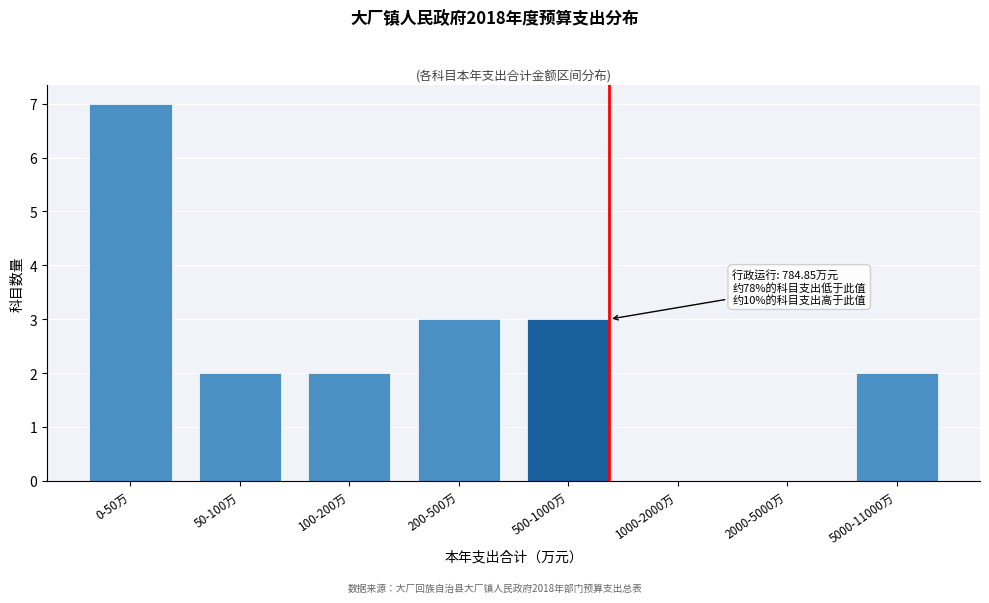

Reading left to right, transcribe all the data shown in this chart.

0-50万=7	50-100万=2	100-200万=2	200-500万=3	500-1000万=3	1000-2000万=0	2000-5000万=0	5000-11000万=2